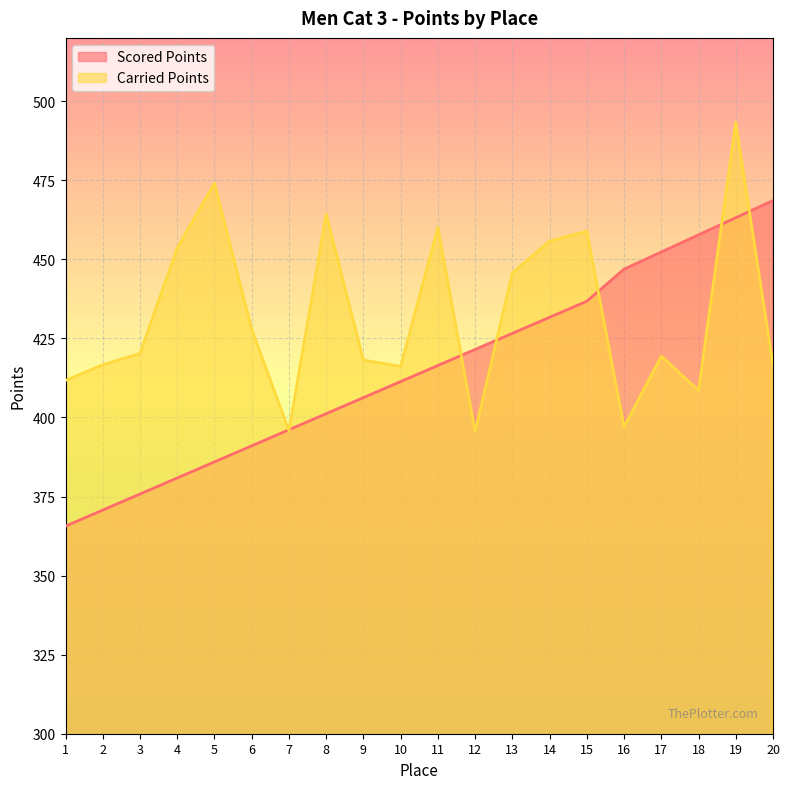

Which series has the widest spread of values?

Scored Points